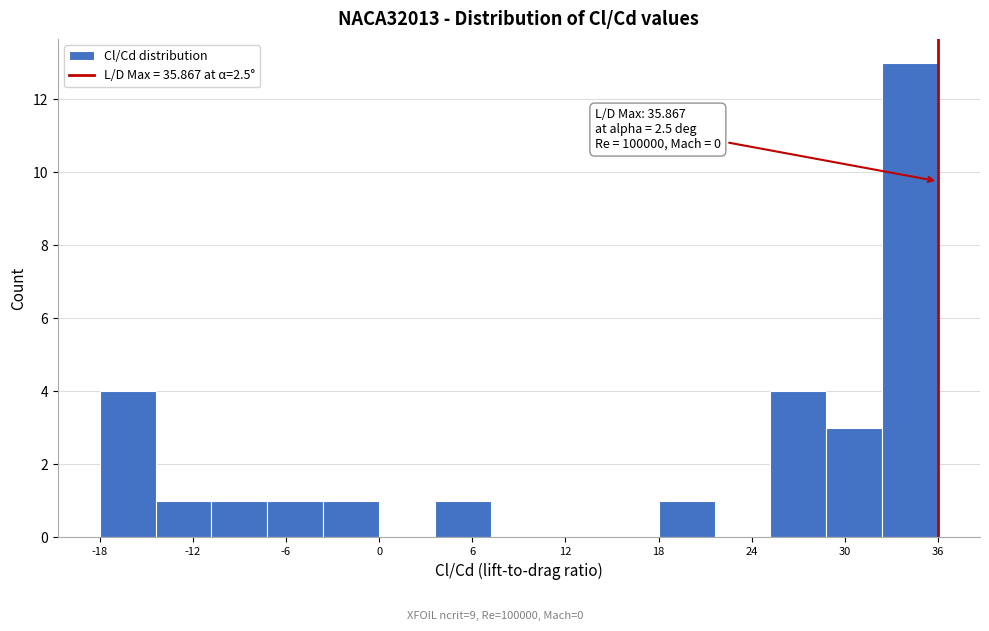

Around what value on the x-axis is the tallest bar? Give the approximate position of its centre, as read against the axis.

34